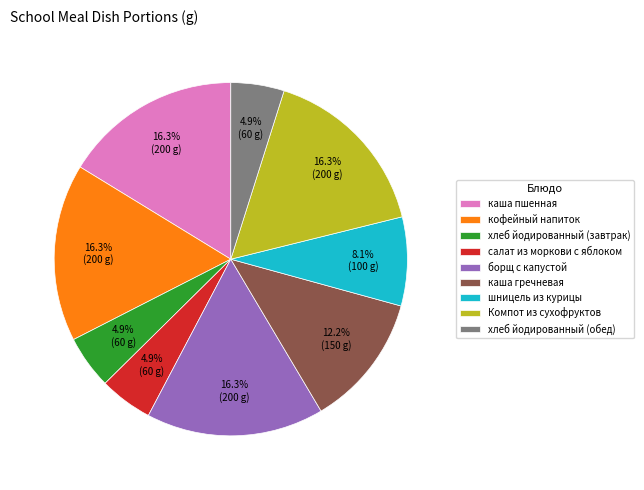

Is it true that каша пшенная is 16% of the pie?

True